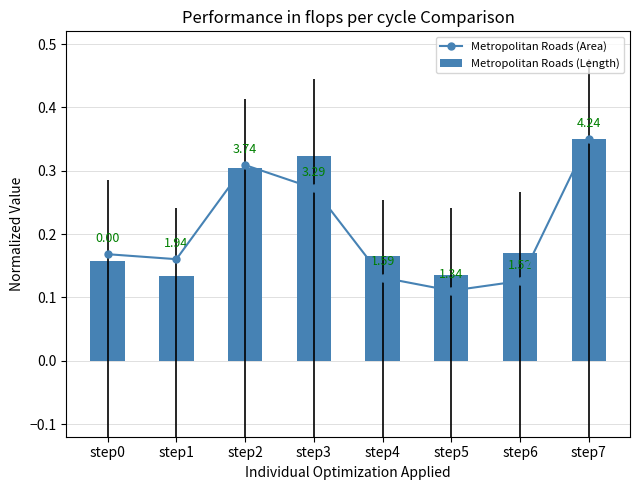

At which label does Metropolitan Roads (Area) reach its minimum?

step5